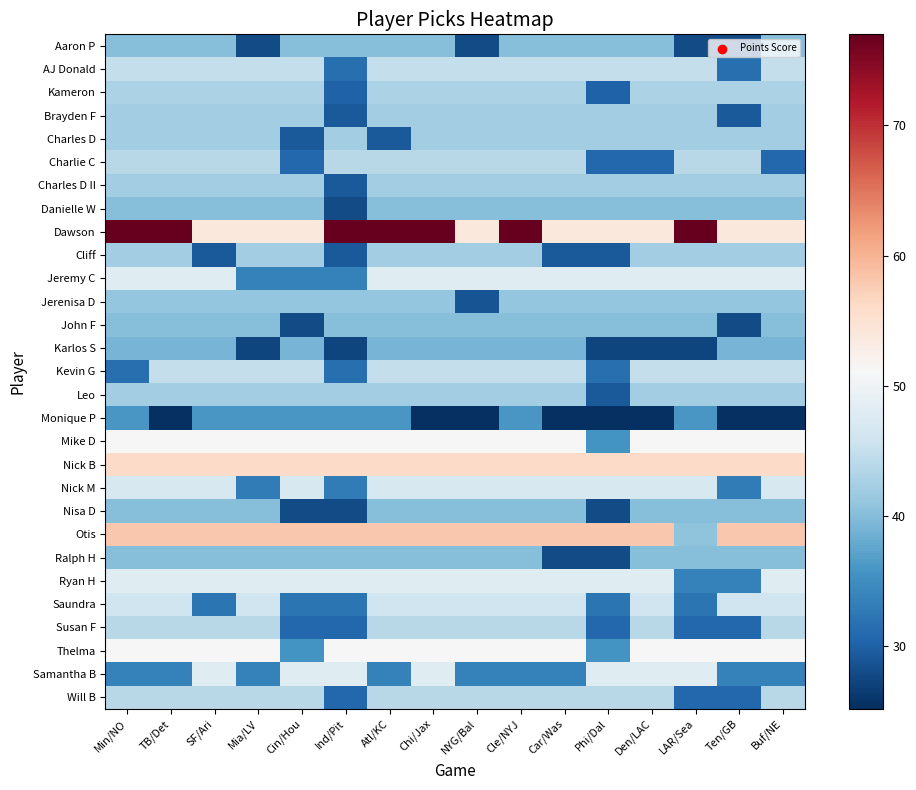

At which category is the sum across all series the highest?

Chi/Jax